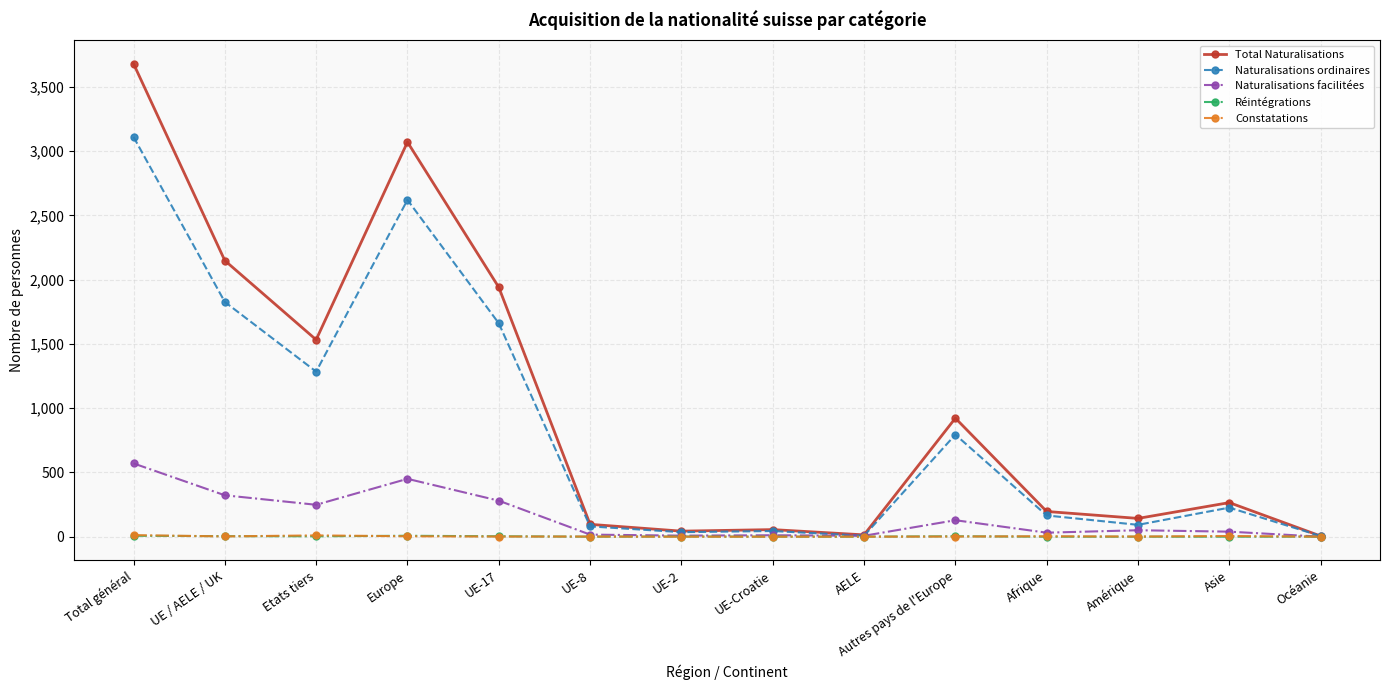

What is the average value of the Constatations series?

3